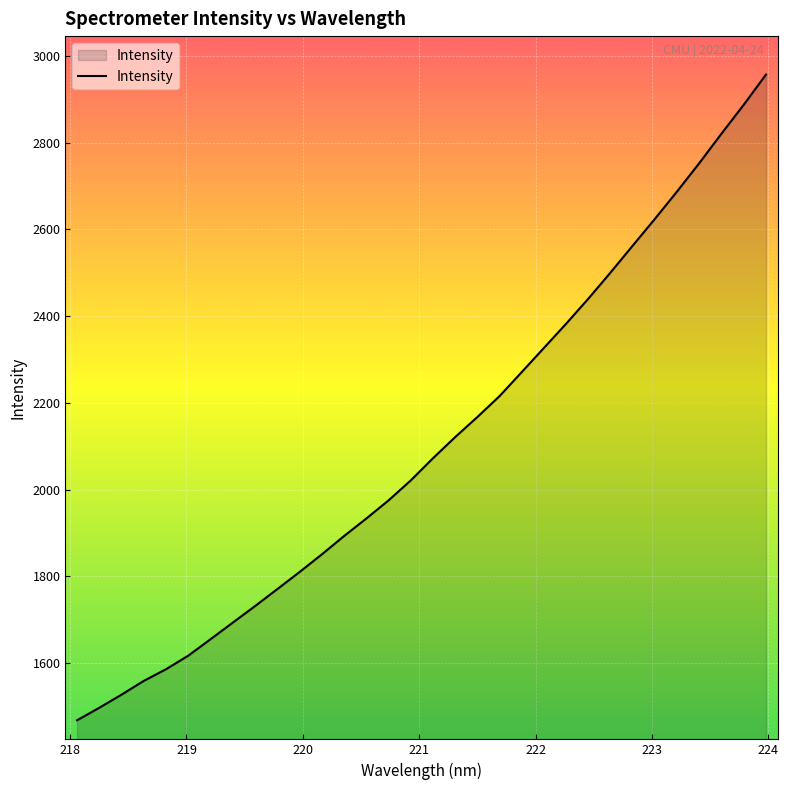

What is the greatest value displayed?

2957.2